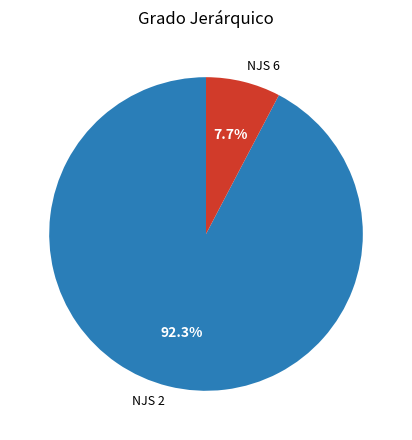

True or false: NJS 6 accounts for 1% of the total.

False